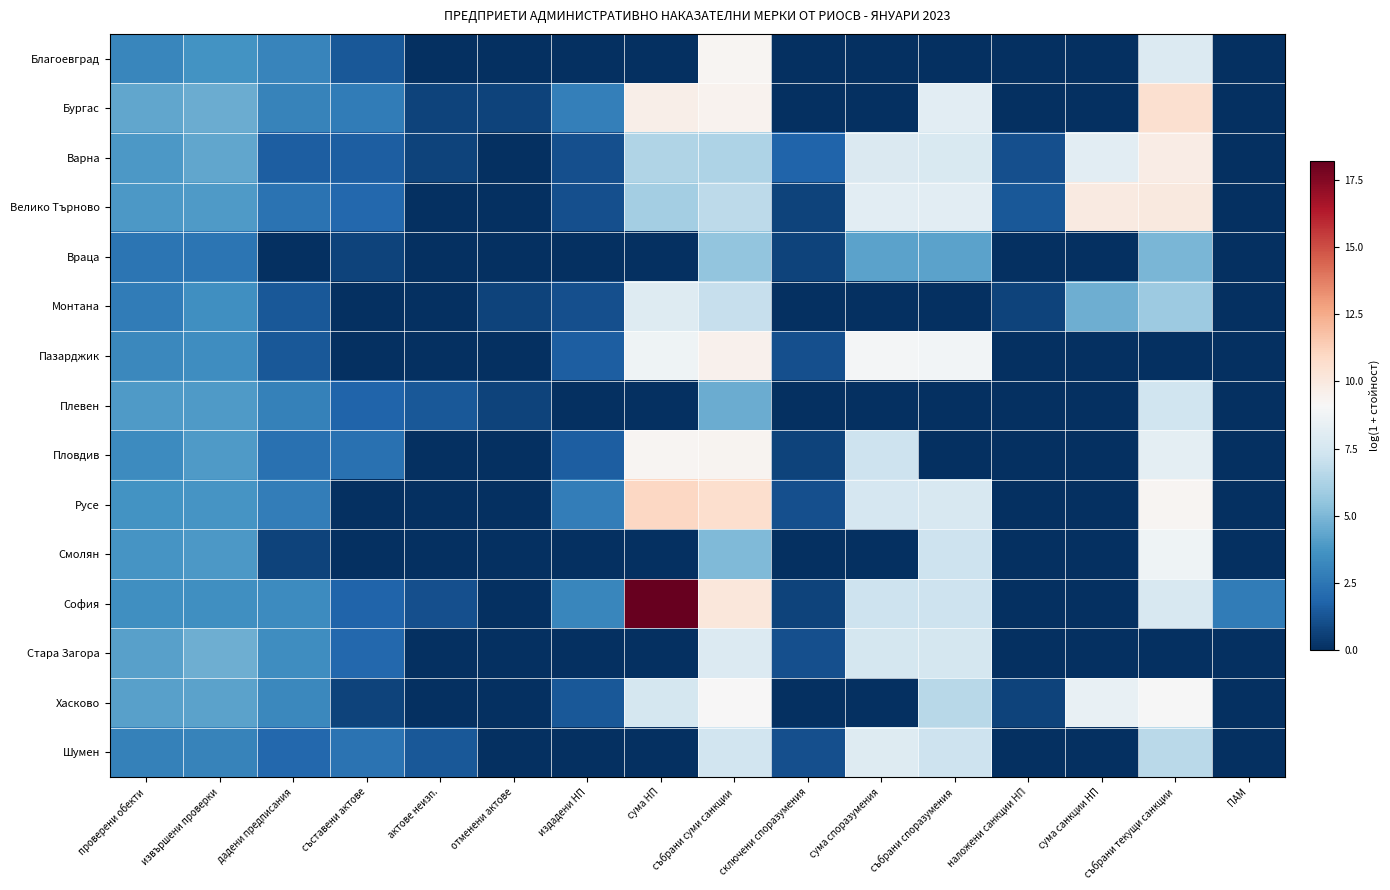

Which series has the largest total across all categories?

София